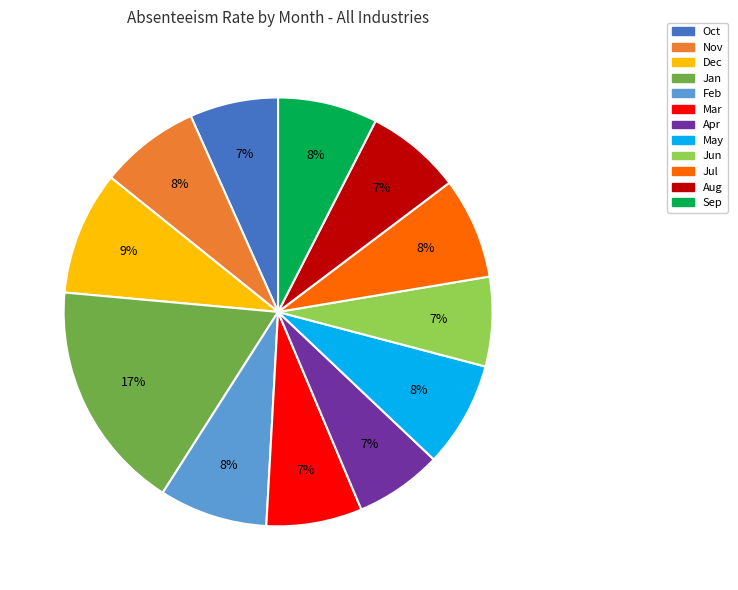

To the nearest percent, what is the combined percentage of May and Jan?

25%